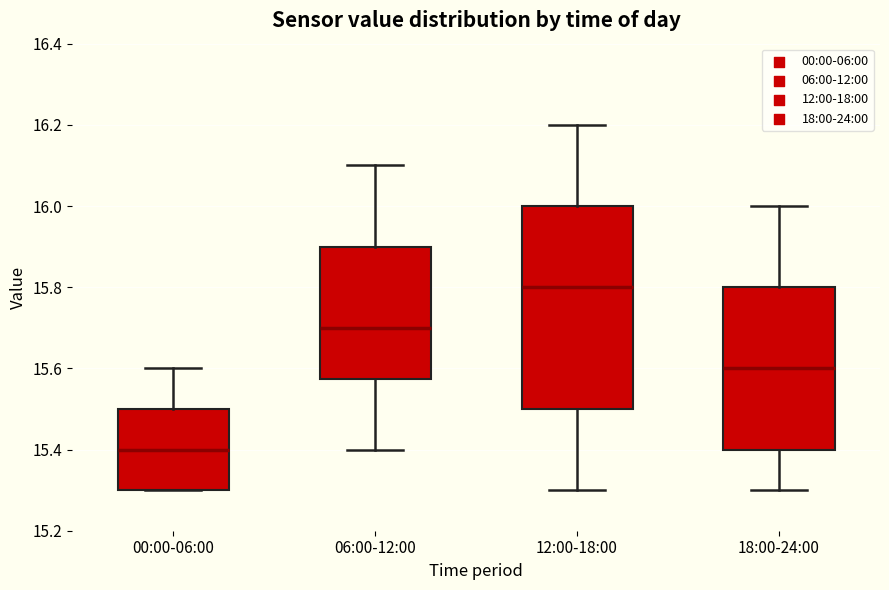

Reading left to right, transcribe this box plot: for each box, give where its median line is, the range the box spans, and where its two whiskers end, as read against the y-axis. The values are not printed on the chart, so give them approximately, as read against the axis.

00:00-06:00: median 15.40, box 15.30 to 15.50, whiskers 15.30 to 15.60
06:00-12:00: median 15.70, box 15.58 to 15.90, whiskers 15.40 to 16.10
12:00-18:00: median 15.80, box 15.50 to 16.00, whiskers 15.30 to 16.20
18:00-24:00: median 15.60, box 15.40 to 15.80, whiskers 15.30 to 16.00